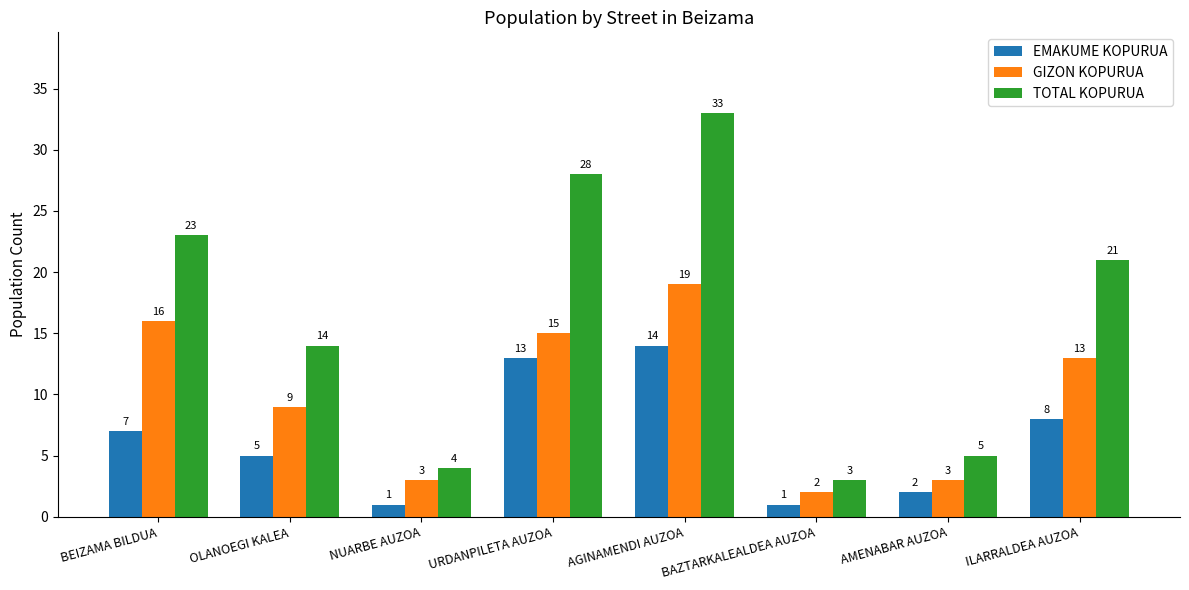

Between NUARBE AUZOA and AGINAMENDI AUZOA, which series saw the biggest shift?

TOTAL KOPURUA